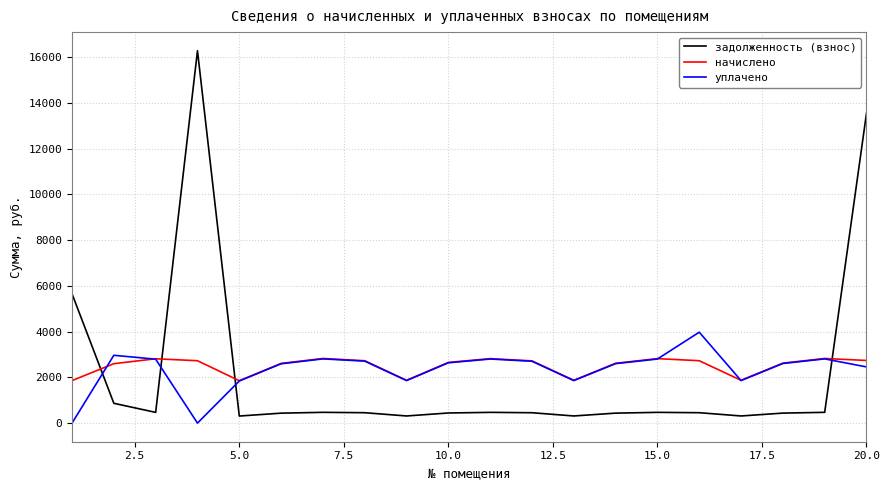

What is the lowest value of the начислено series?

1853.0